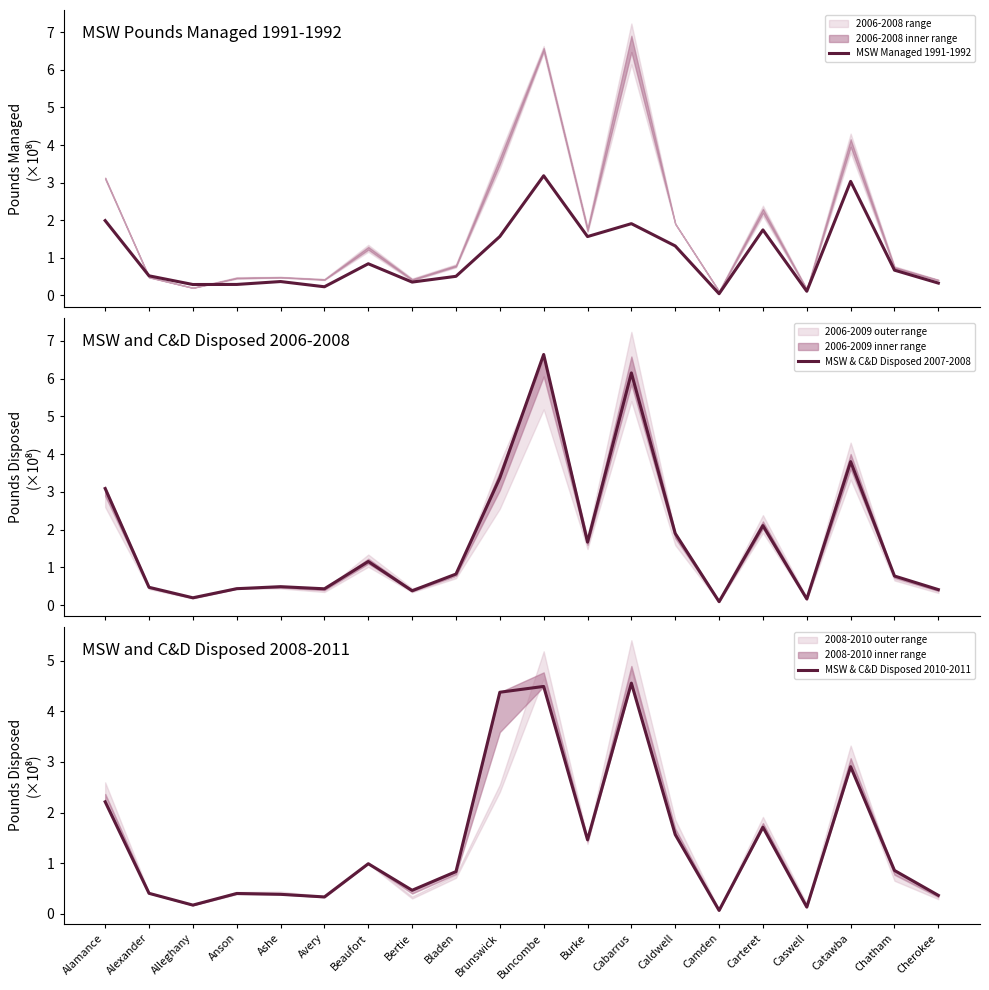

What is the total value across all series at Brunswick?

9.3